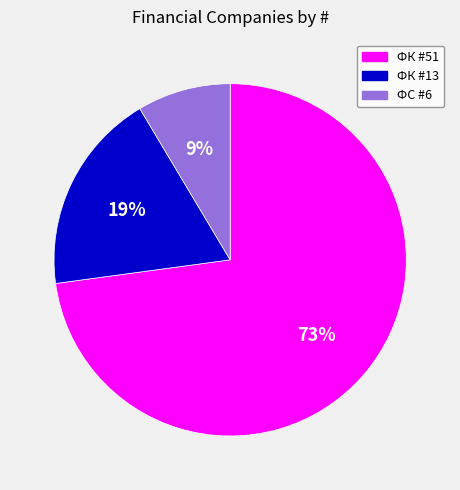

Is there any slice that represents more than half of the pie?

Yes